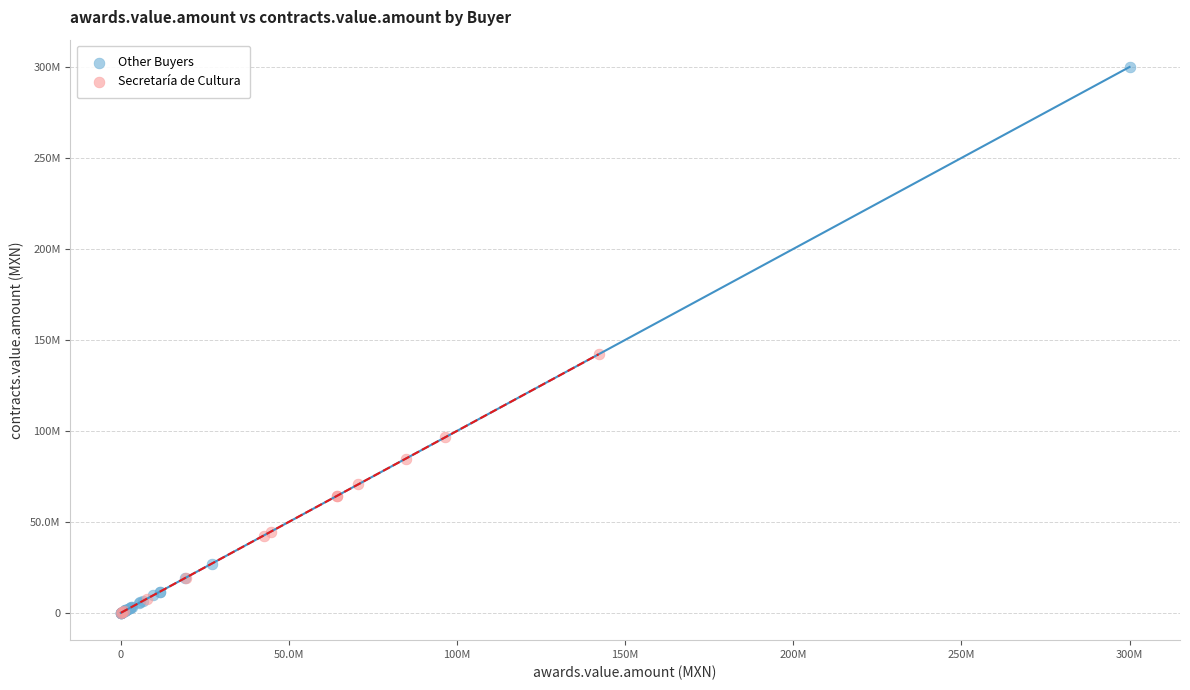

What are all the series names shown in the legend?

Other Buyers, Secretaría de Cultura